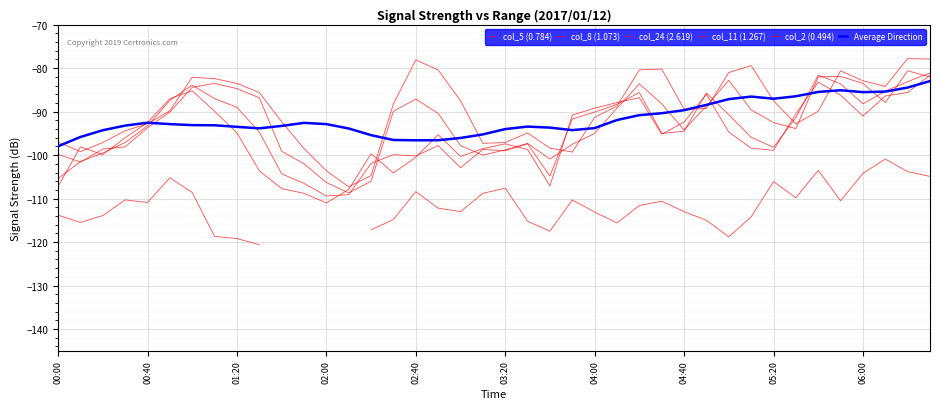

How many data points does each series have?

40